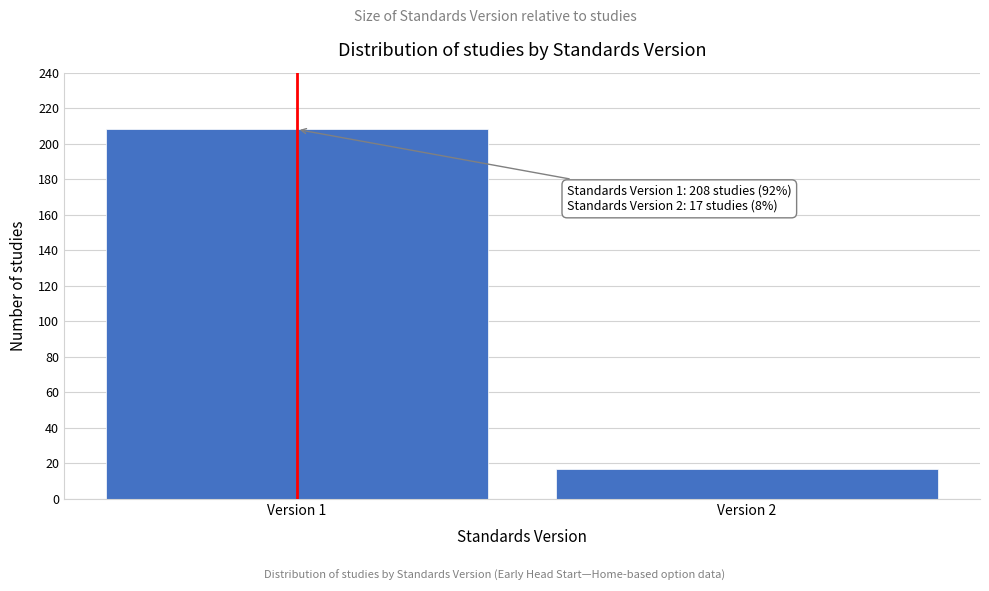

Reading right to left, transcribe all the data shown in this chart.

Version 2=17	Version 1=208